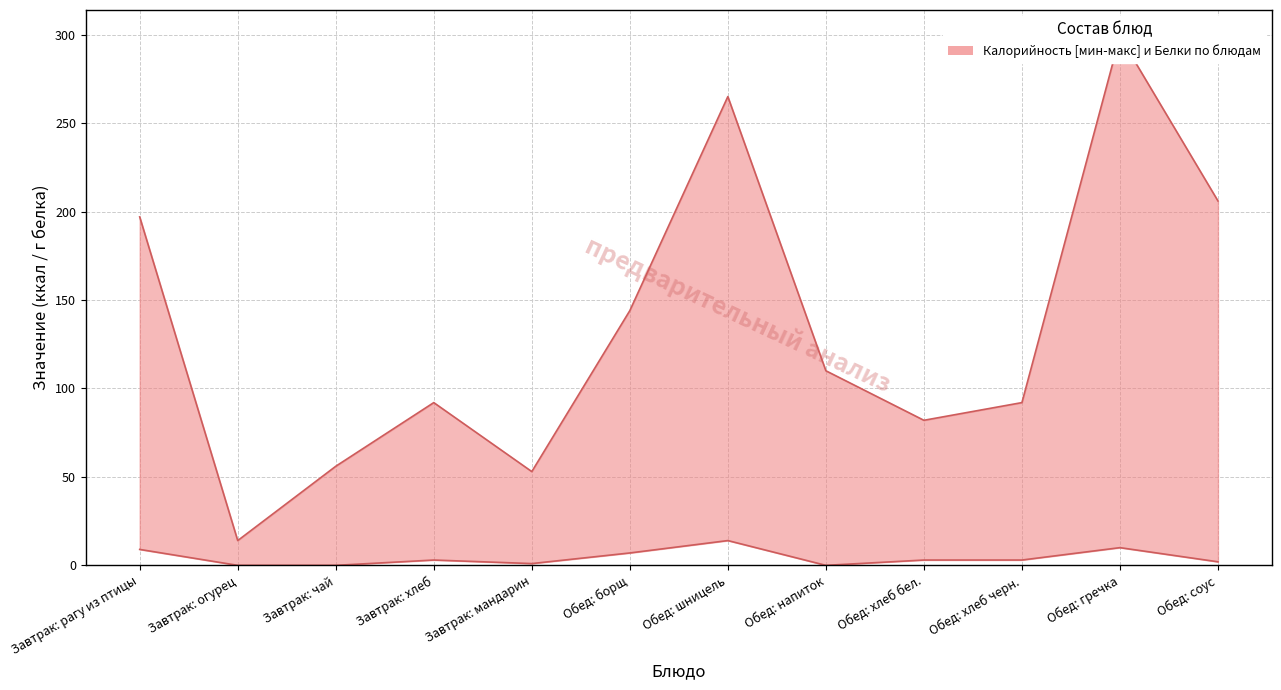

Reading right to left, list all the values displayed in this chart.

Калорийность (upper): 206	299	92	82	110	265	144	53	92	56	14	197
Белки (lower): 2	10	3	3	0	14	7	1	3	0	0	9